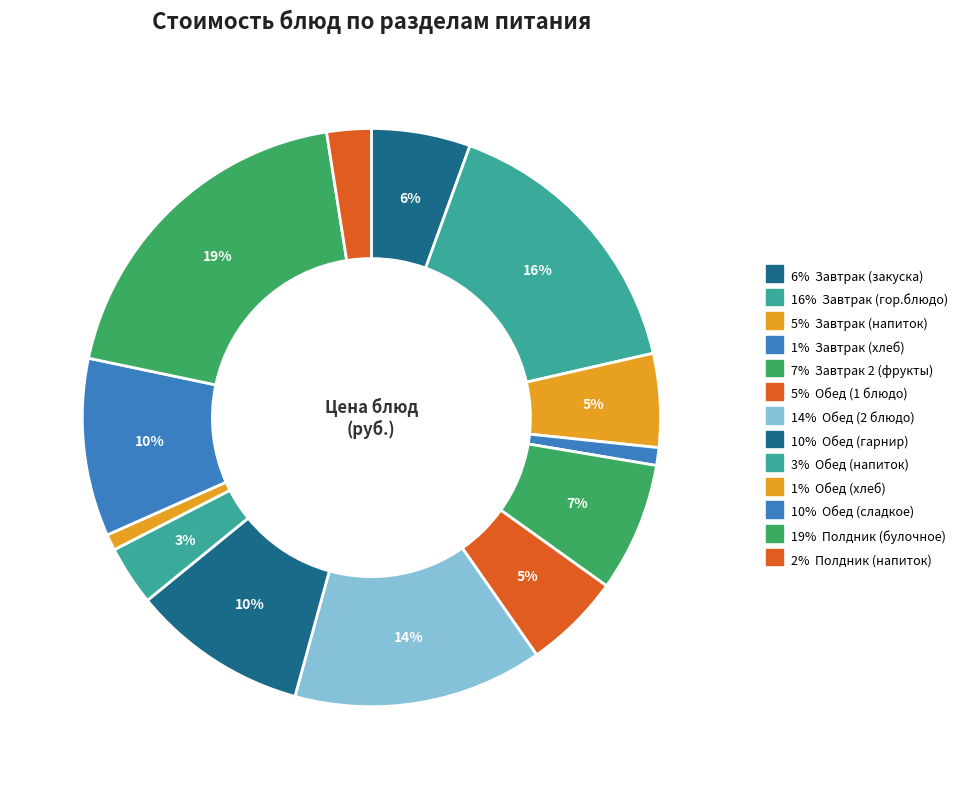

How many slices are in this pie chart?

13